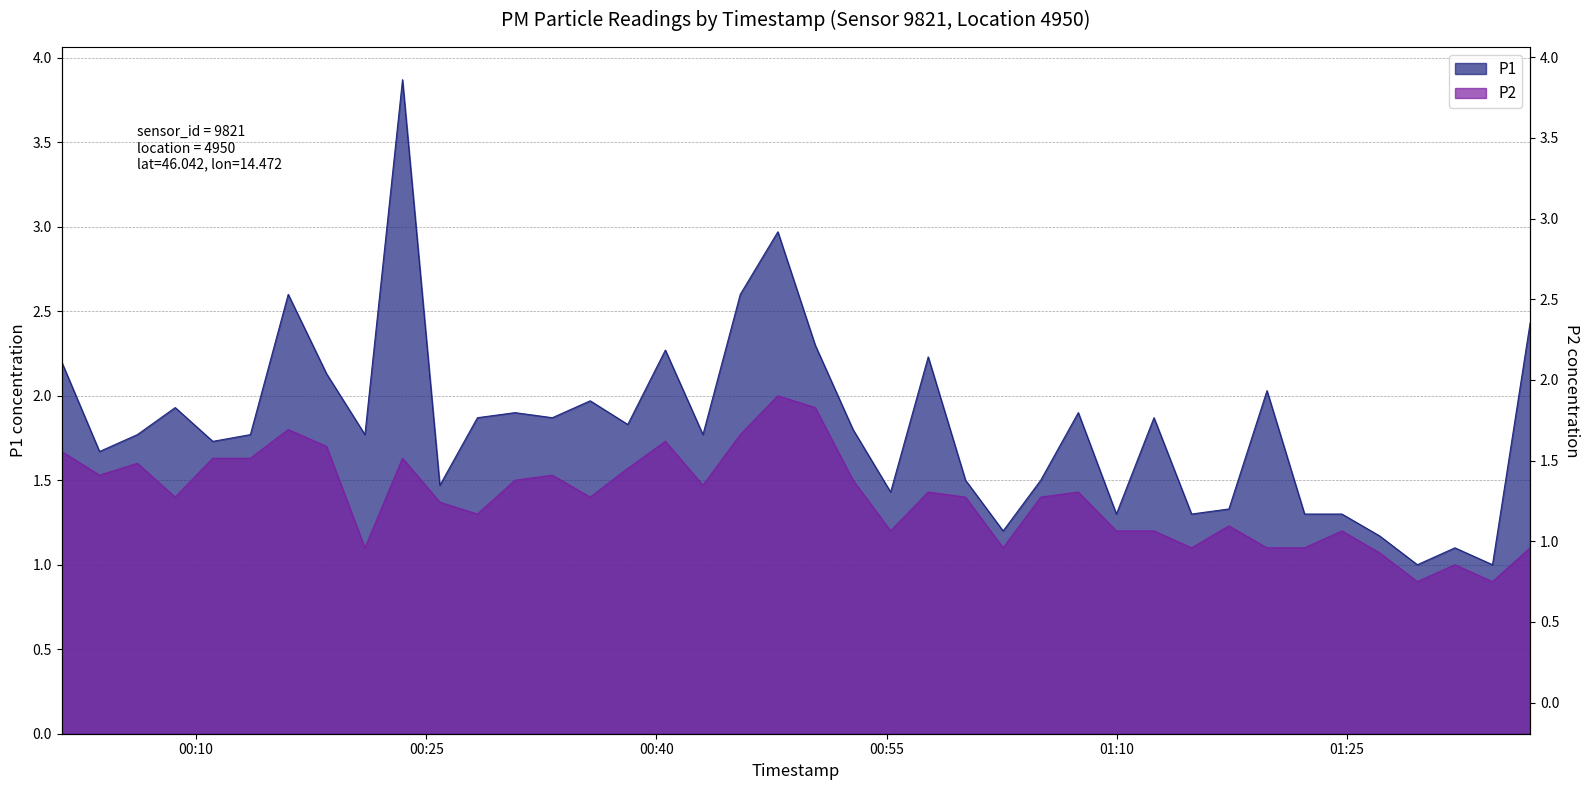

What is the label of the 18th point from the left?

2022-11-20T00:43:02